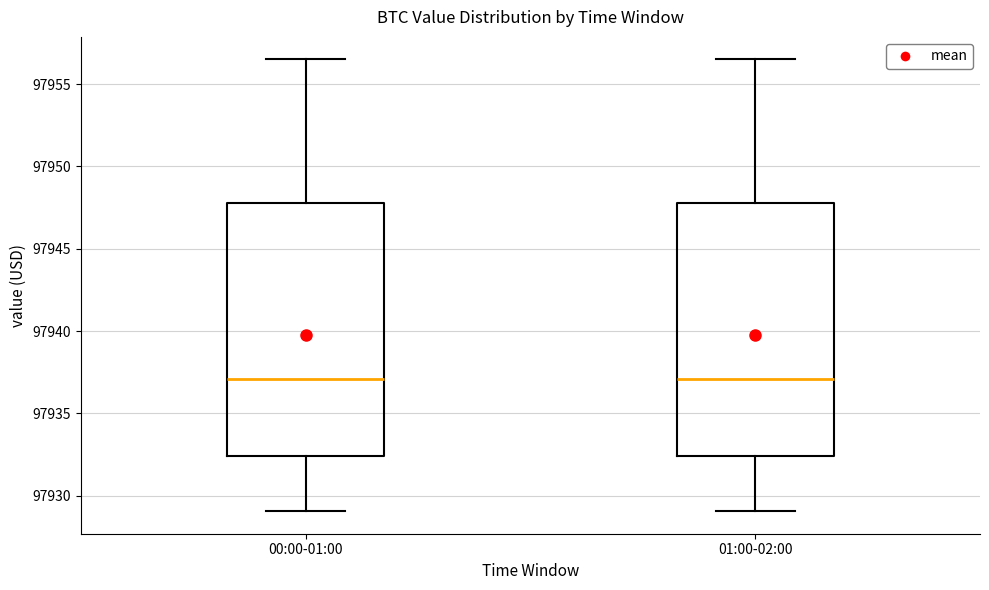

Where does the lower whisker of the box for 00:00-01:00 end on the y-axis? The values are not printed on the chart, so give them approximately, as read against the axis.

97929.0